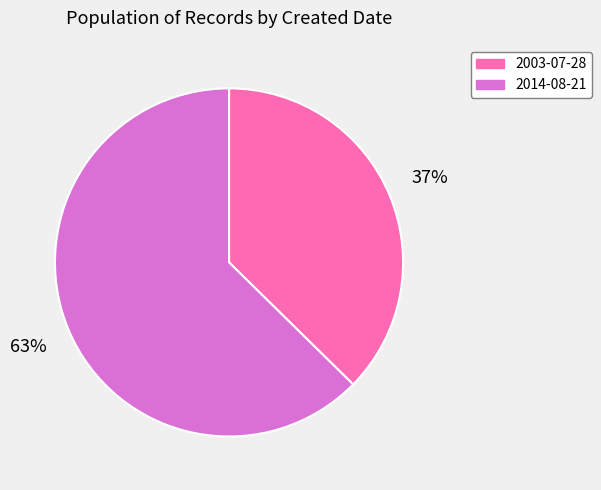

Between 2014-08-21 and 2003-07-28, which is larger?

2014-08-21